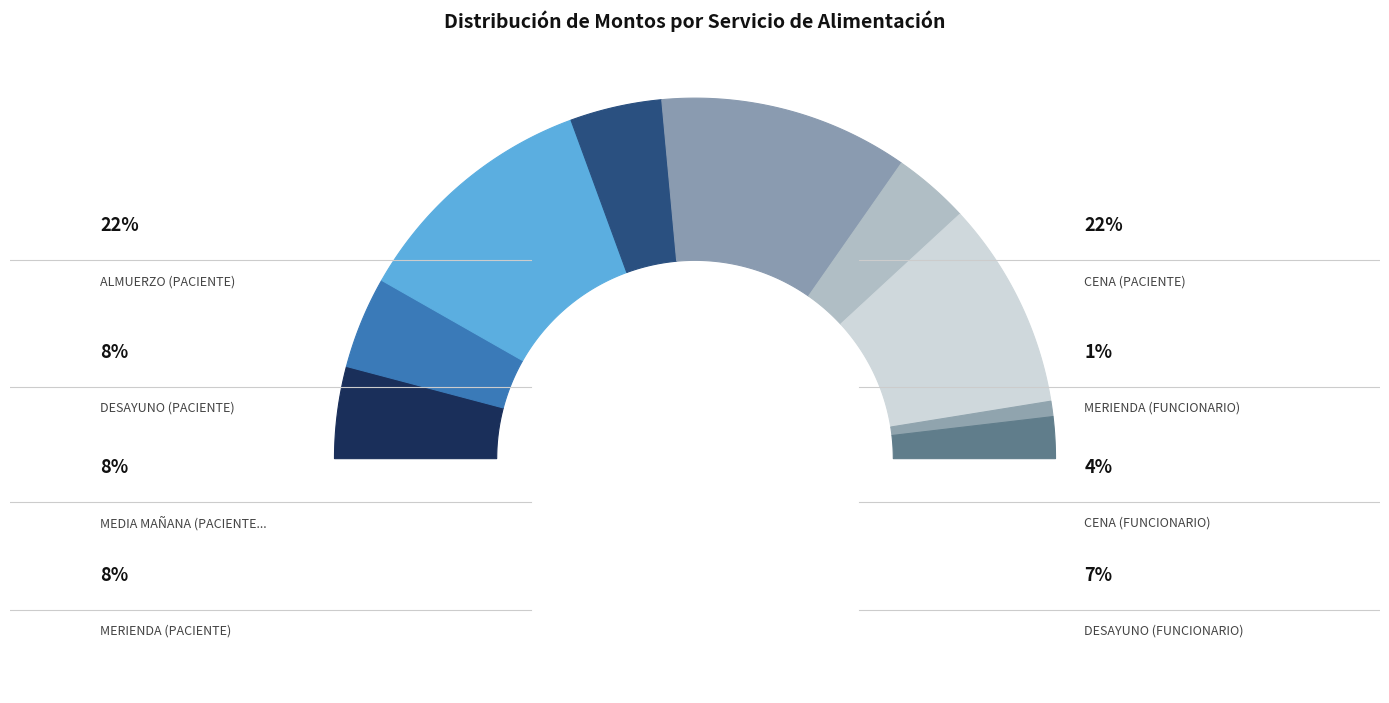

To the nearest percent, what is the average slice percentage?

11%